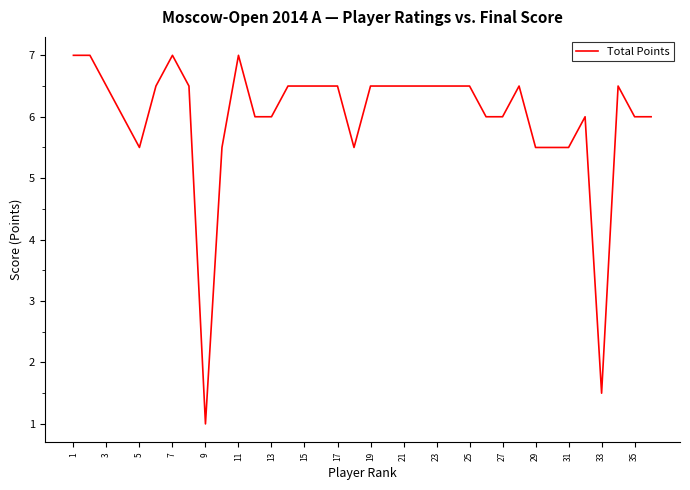

How many interior local peaks (higher than both neighbors) does the data have?

5